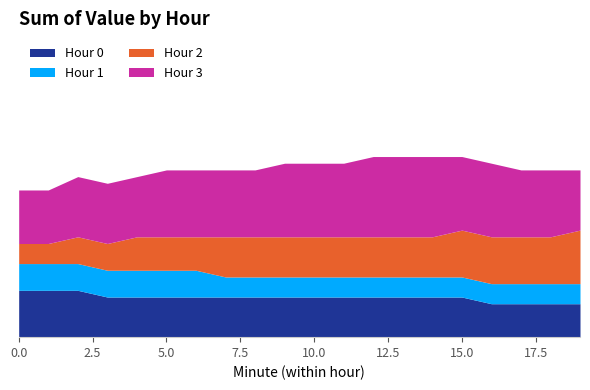

True or false: Hour 1 has a value of 0.4 at 3.

True